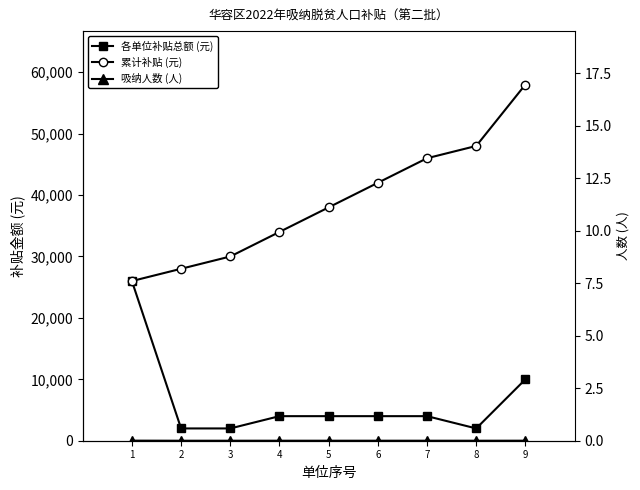

True or false: 吸纳人数 (人) and 各单位补贴总额 (元) cross at least once.

False